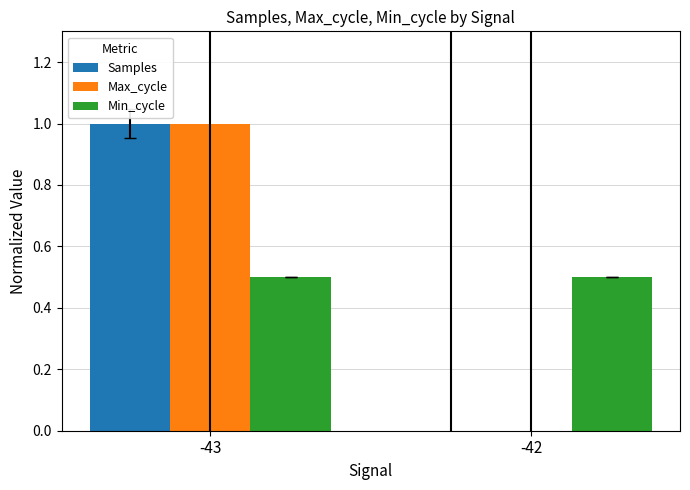

What is the highest value of the Samples series?

1.0